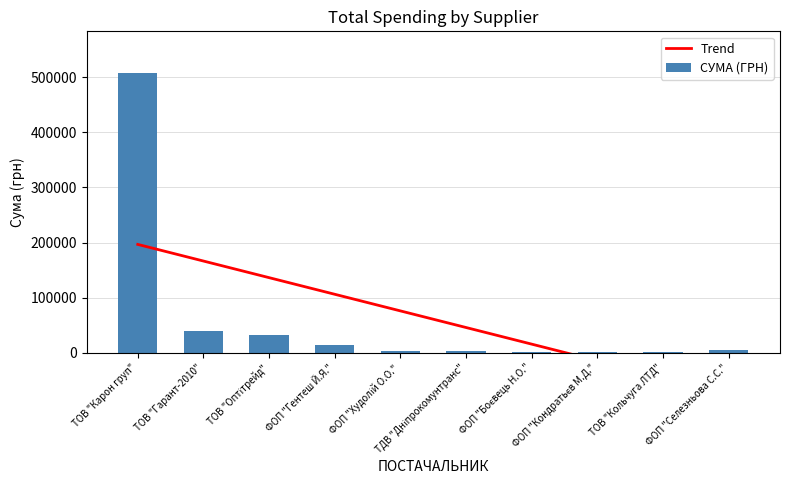

At which category is the sum across all series the highest?

ТОВ "Карон груп"